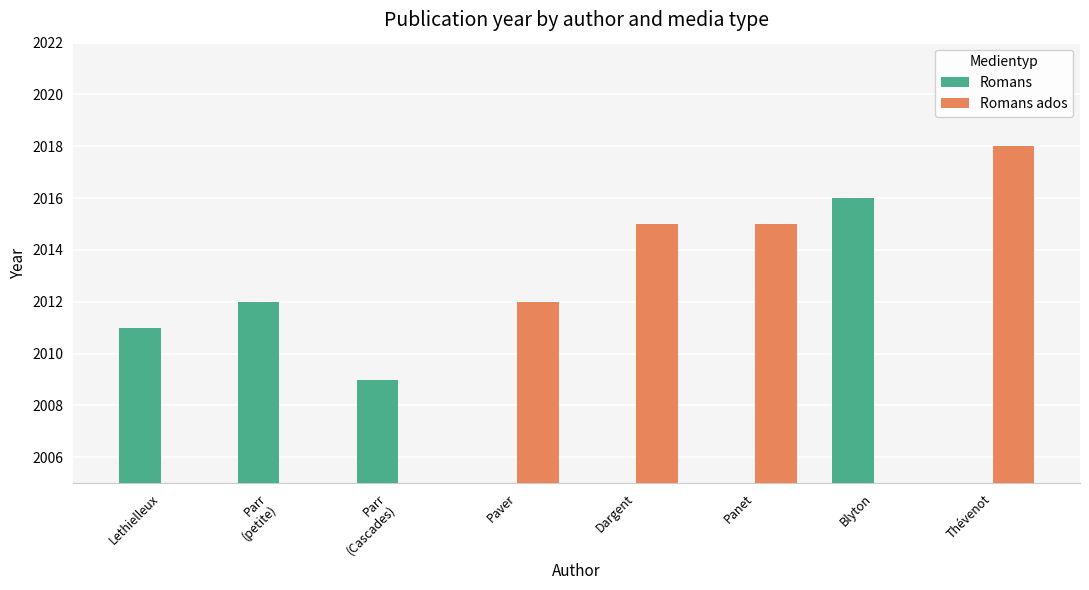

At which category is the sum across all series the highest?

Thévenot